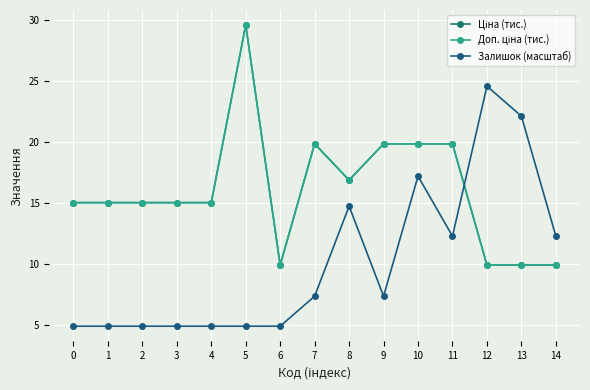

Reading left to right, list all the values displayed in this chart.

Ціна (тис.): 0=15.0	1=15.0	2=15.0	3=15.0	4=15.0	5=29.5	6=9.9	7=19.8	8=16.9	9=19.8	10=19.8	11=19.8	12=9.9	13=9.9	14=9.9
Доп. ціна (тис.): 0=15.0	1=15.0	2=15.0	3=15.0	4=15.0	5=29.5	6=9.9	7=19.8	8=16.9	9=19.8	10=19.8	11=19.8	12=9.9	13=9.9	14=9.9
Залишок (масштаб): 0=4.9	1=4.9	2=4.9	3=4.9	4=4.9	5=4.9	6=4.9	7=7.4	8=14.7	9=7.4	10=17.2	11=12.3	12=24.5	13=22.1	14=12.3